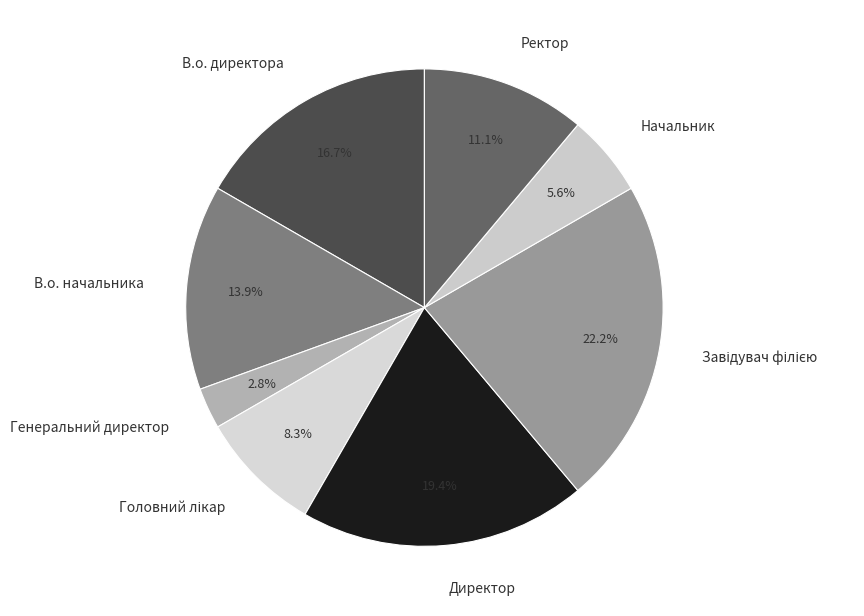

Is there a majority slice in this chart?

No